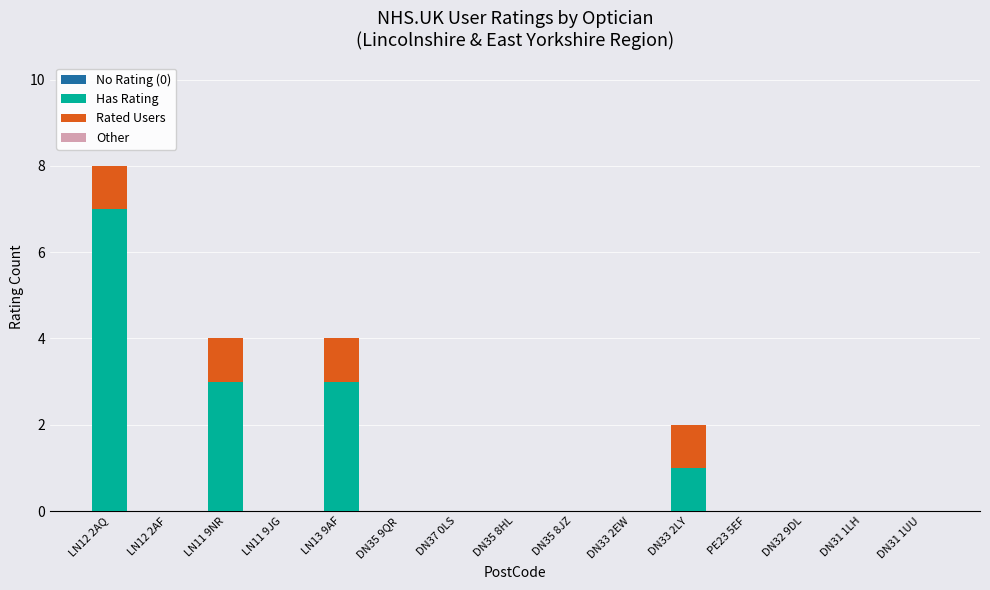

What is the maximum value for Has Rating?

7